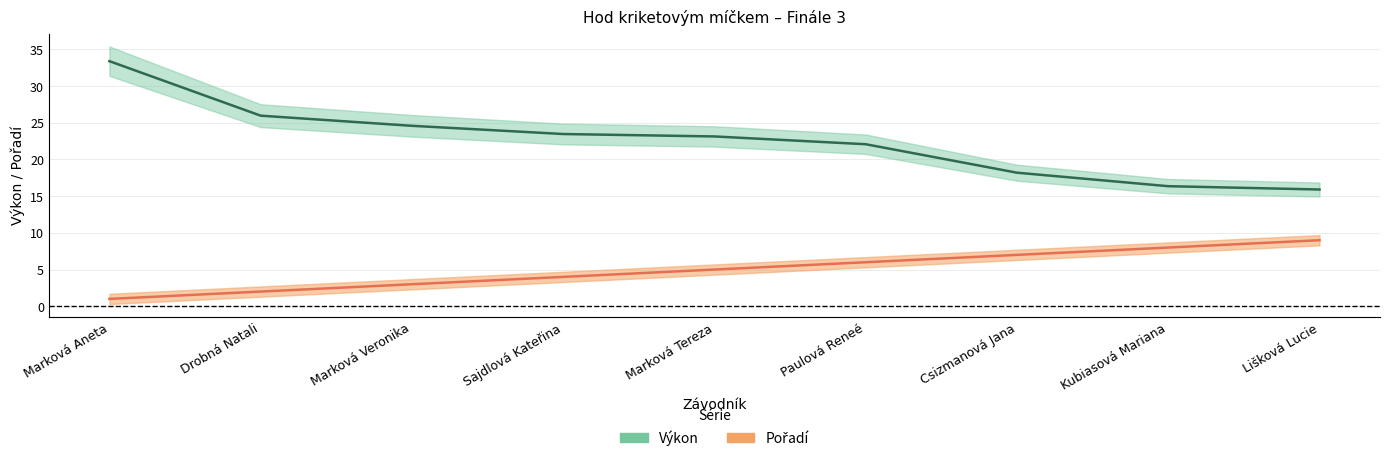

True or false: Pořadí has more than 0 points higher than both neighbors.

False